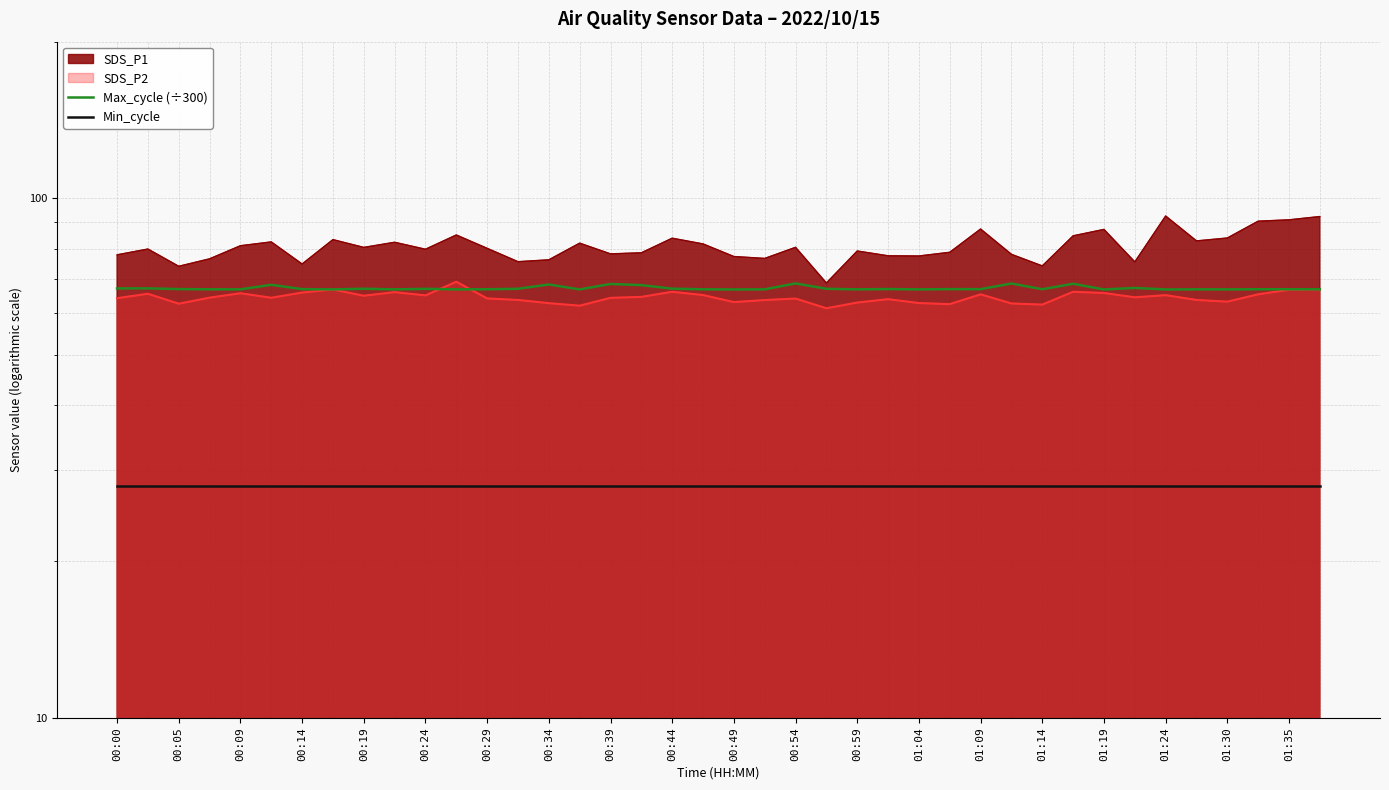

Where is Min_cycle nearest to the value 28?

00:00